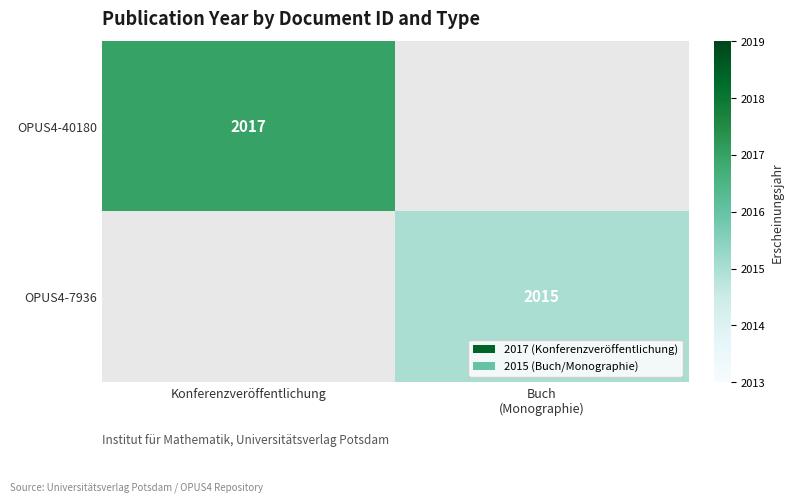

The value of OPUS4-40180 at Konferenzveröffentlichung is 721. True or false?

False